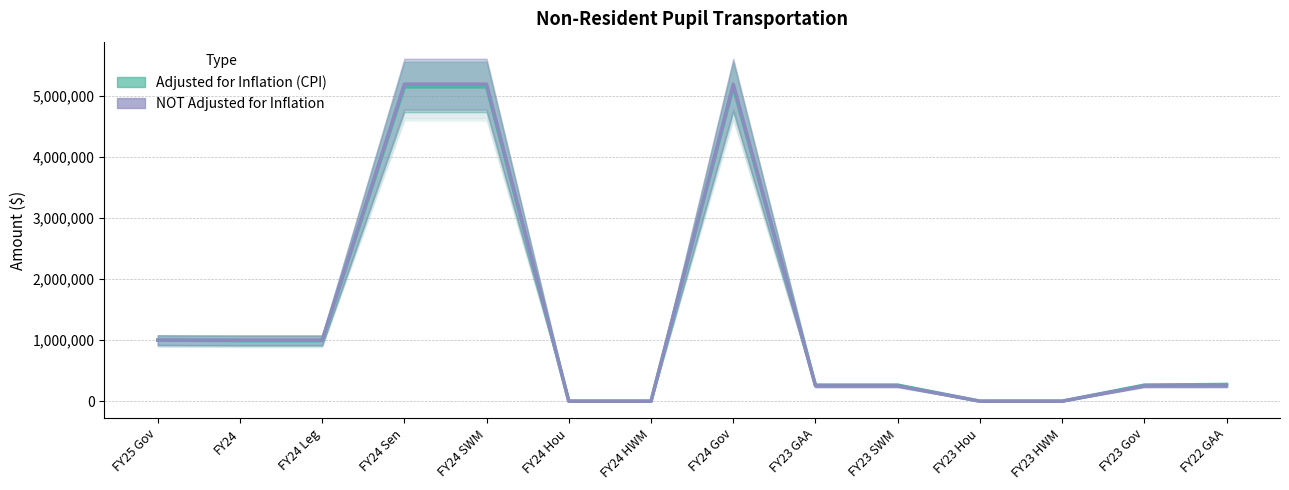

How many lines are shown in the chart?

2